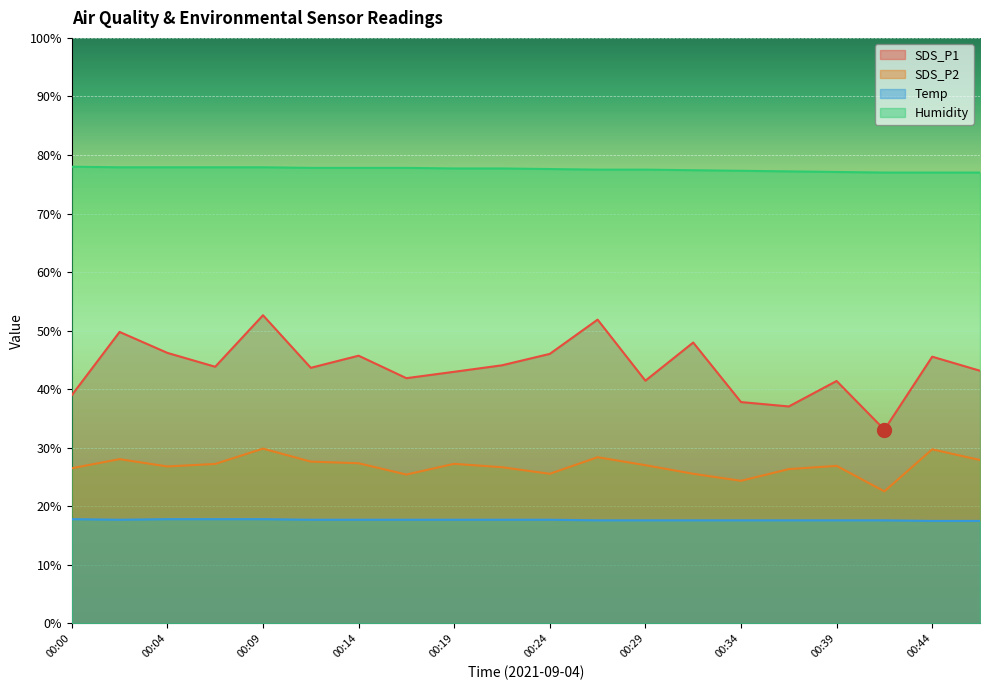

How many categories are shown in the chart?

20